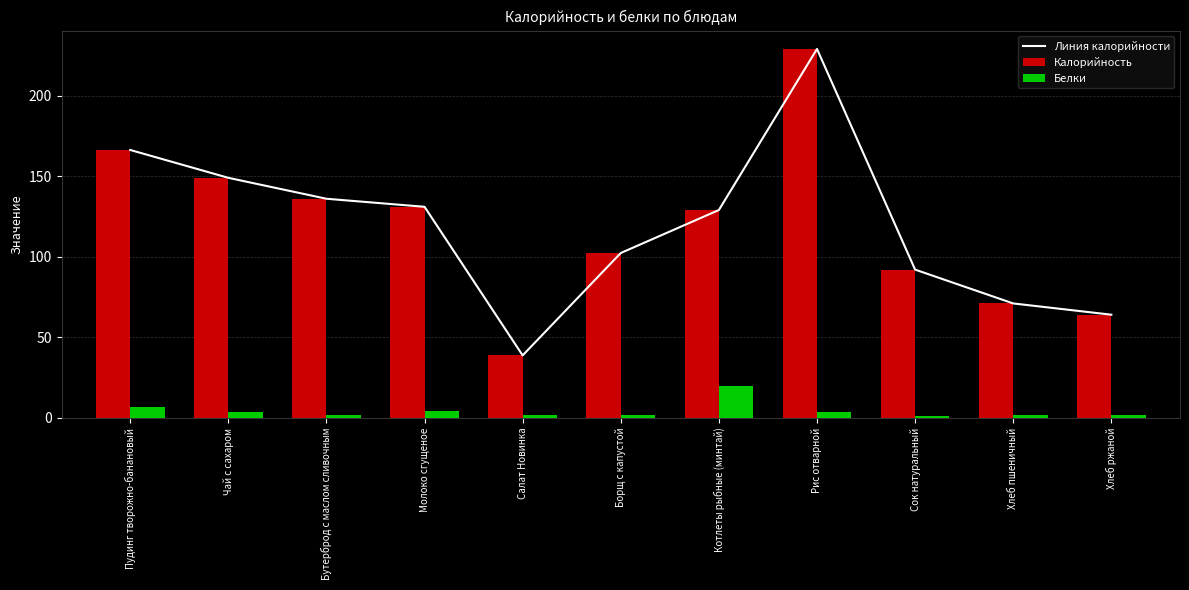

Which series has the largest range (max minus min)?

Линия калорийности